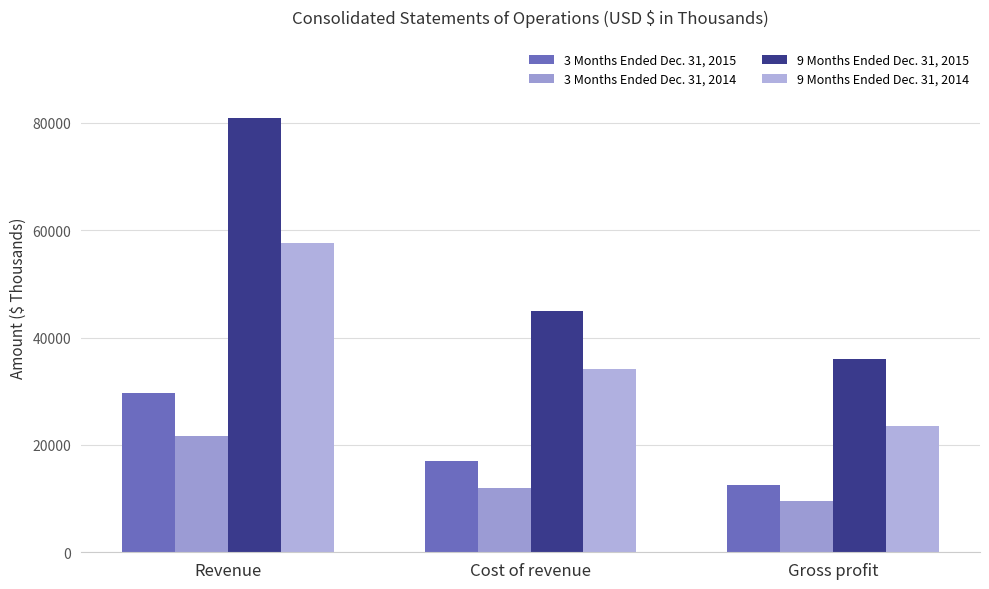

Which series changed the most between Cost of revenue and Gross profit?

9 Months Ended Dec. 31, 2014